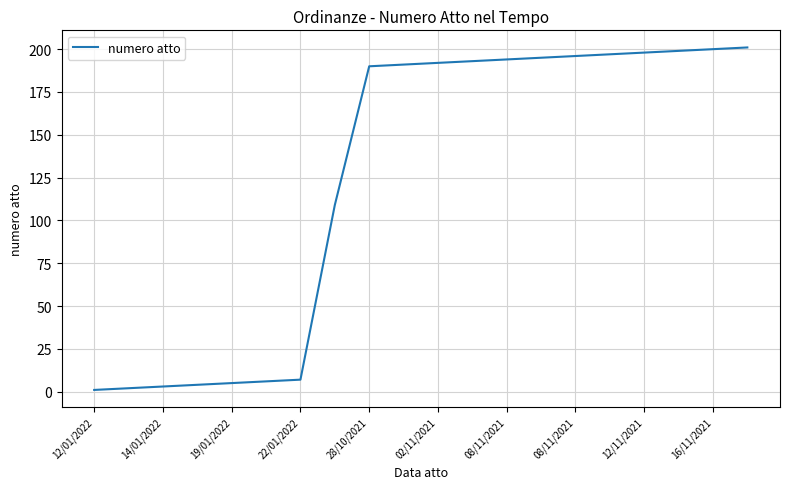

What is the difference between the maximum and minimum values?

200